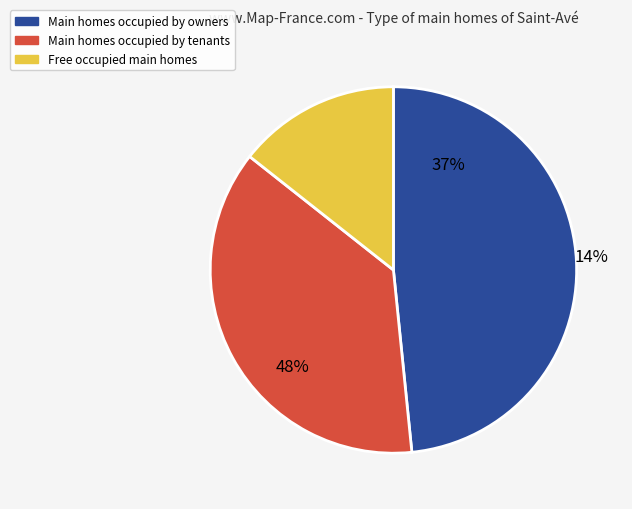

Is CSC Corporate Domains the majority of the pie?

No